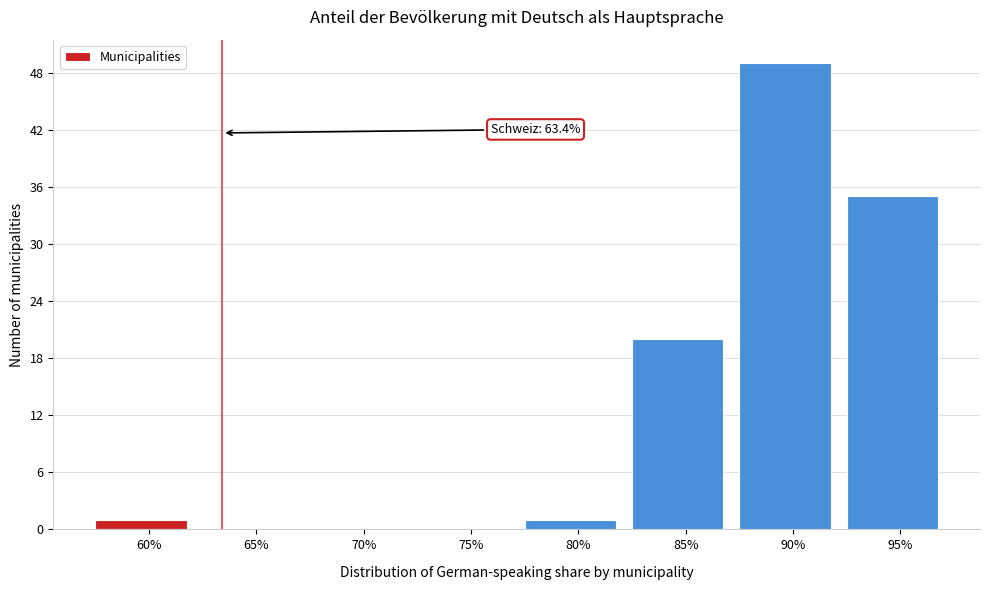

Reading left to right, list all the values displayed in this chart.

60%=1	65%=0	70%=0	75%=0	80%=1	85%=20	90%=49	95%=35